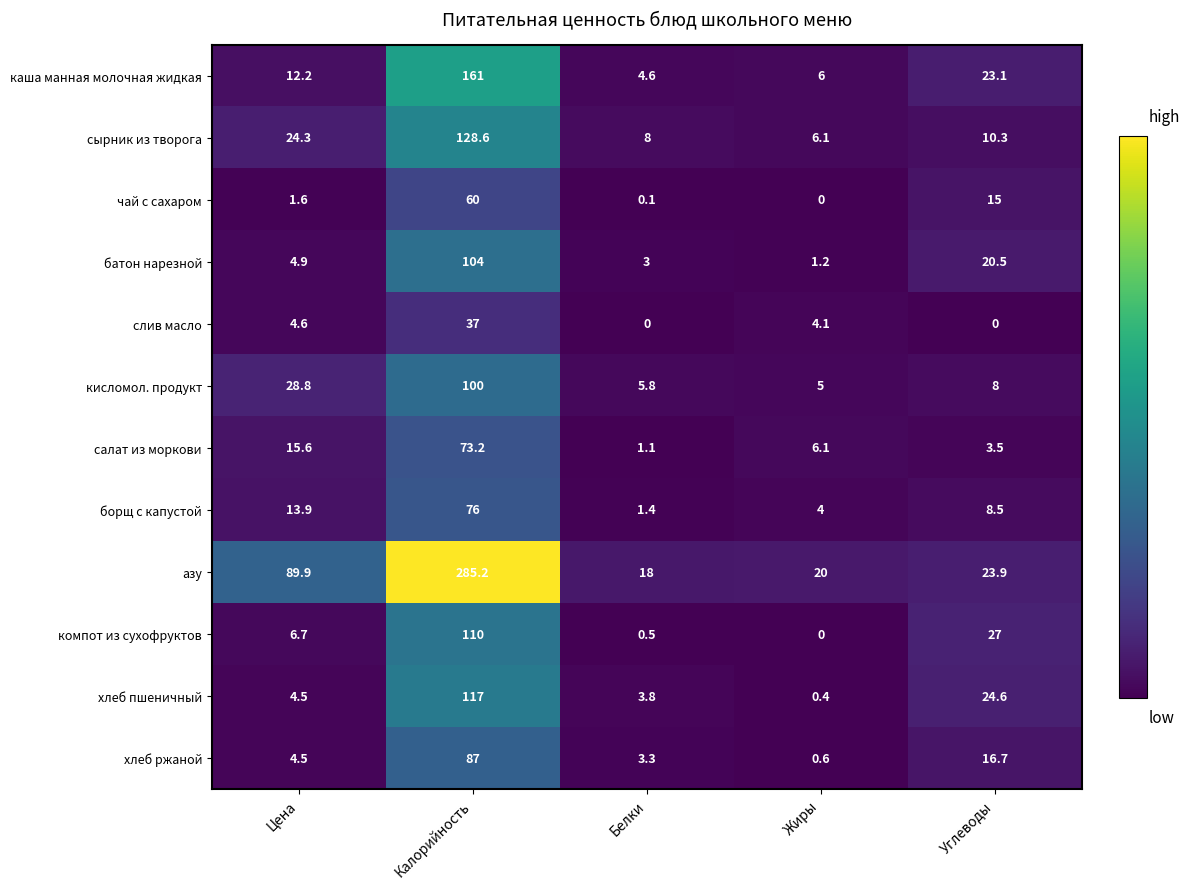

Is it true that азу equals 375.8 at Калорийность?

False